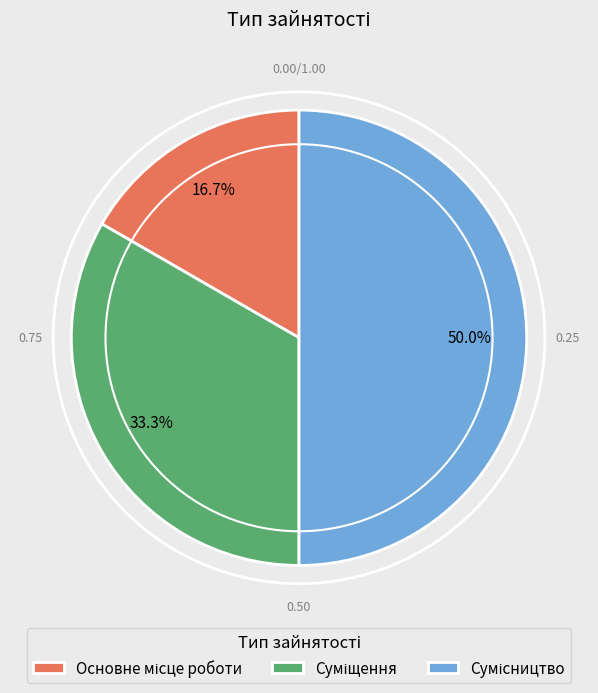

To the nearest percent, what is the average slice percentage?

33%